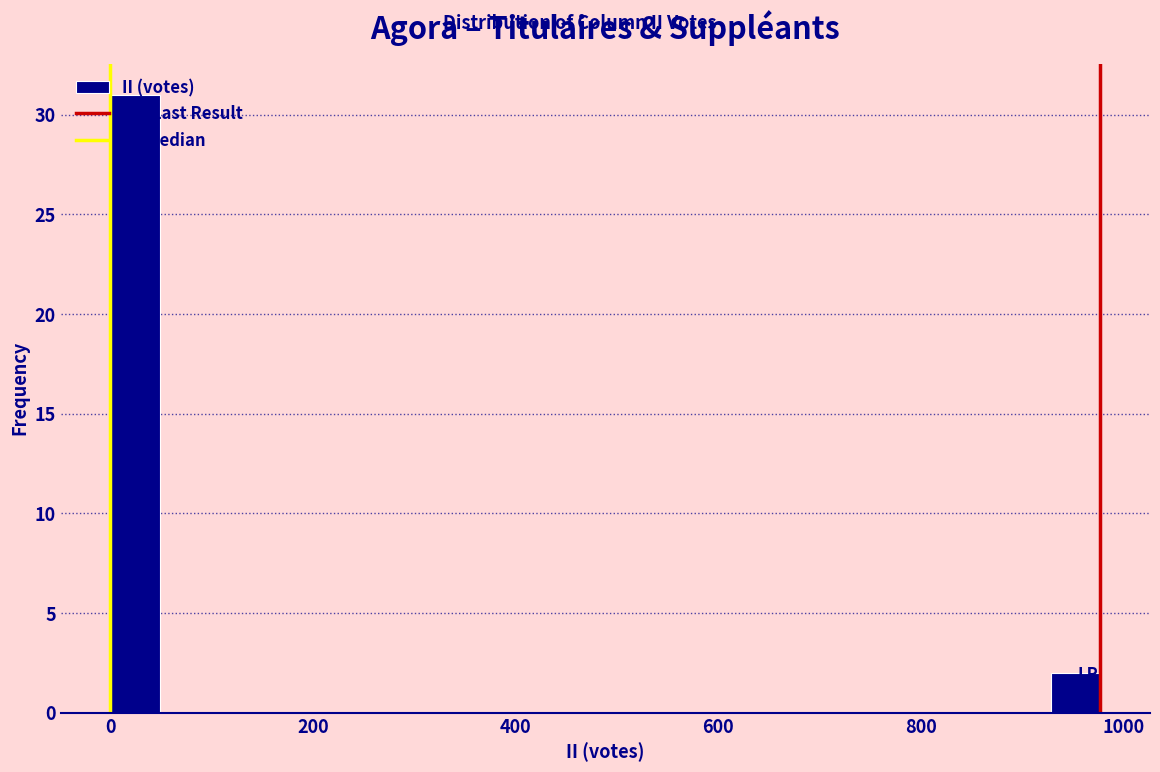

Read against the x-axis, roughly where is the centre of the tallest bar?

20